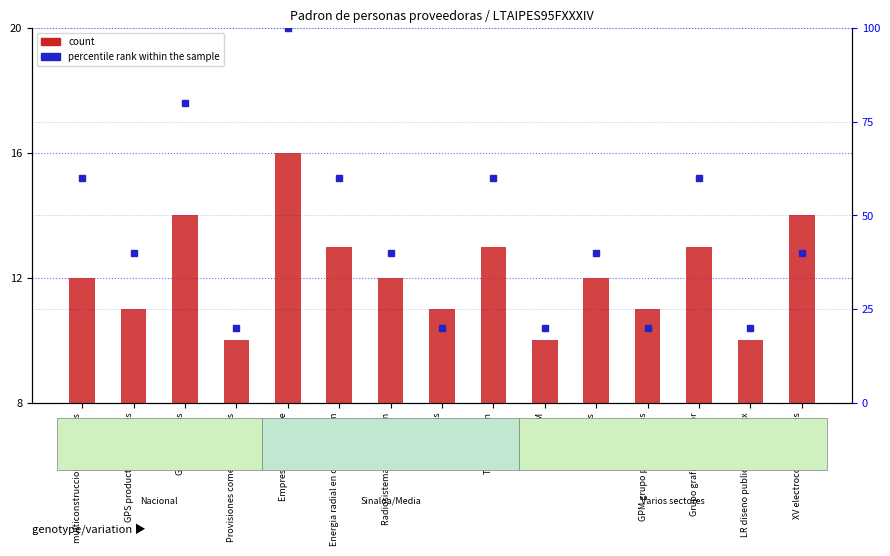

What is the change in value from LD noticias to LR diseno publicitario sinmex?

-1